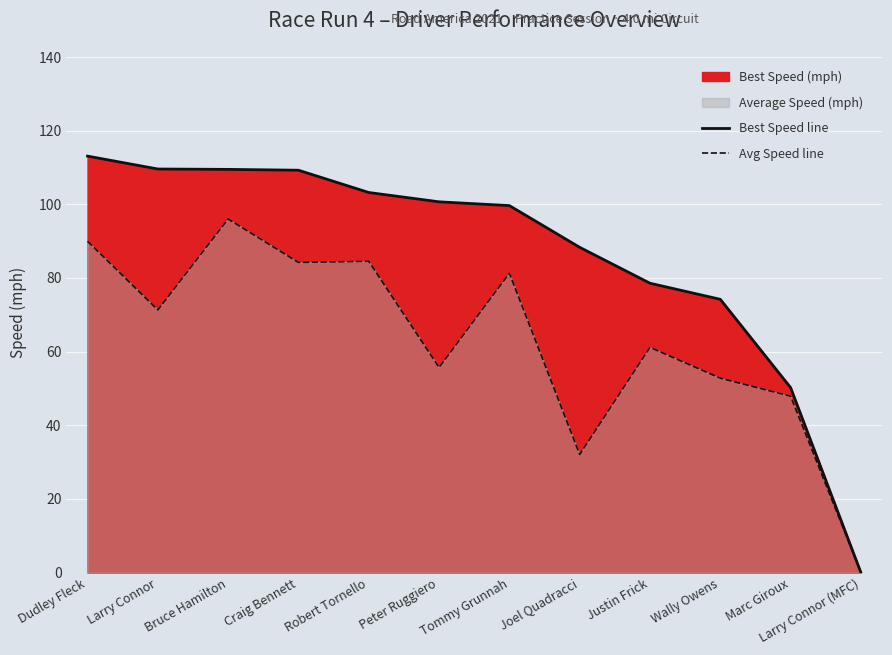

How many positive values does the Best Speed line series have?

11